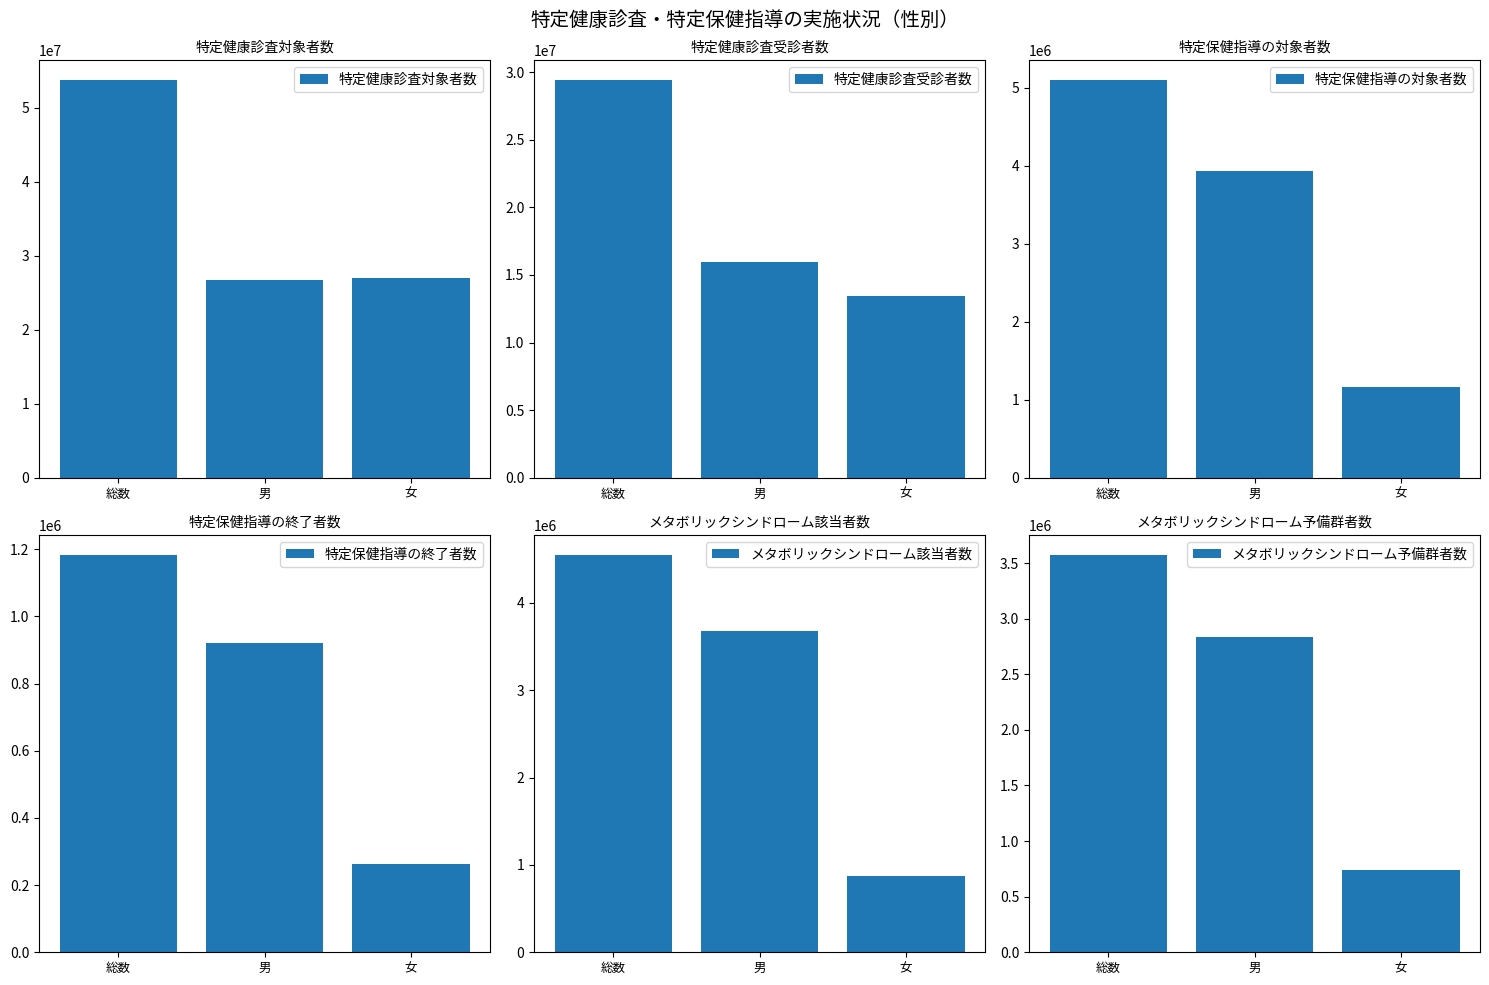

Are the bars horizontal?

No